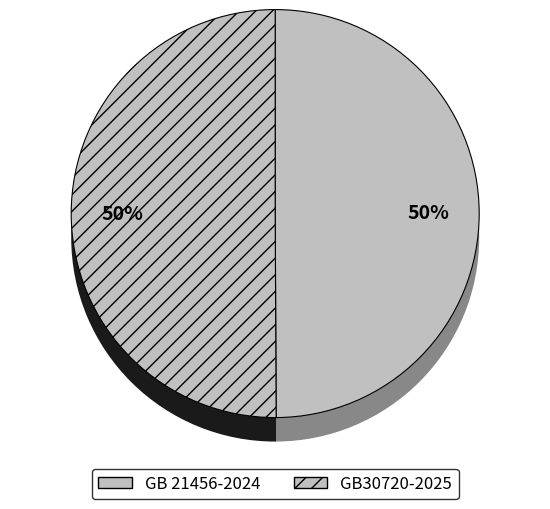

Which has a higher value, GB30720-2025 or GB 21456-2024?

GB30720-2025